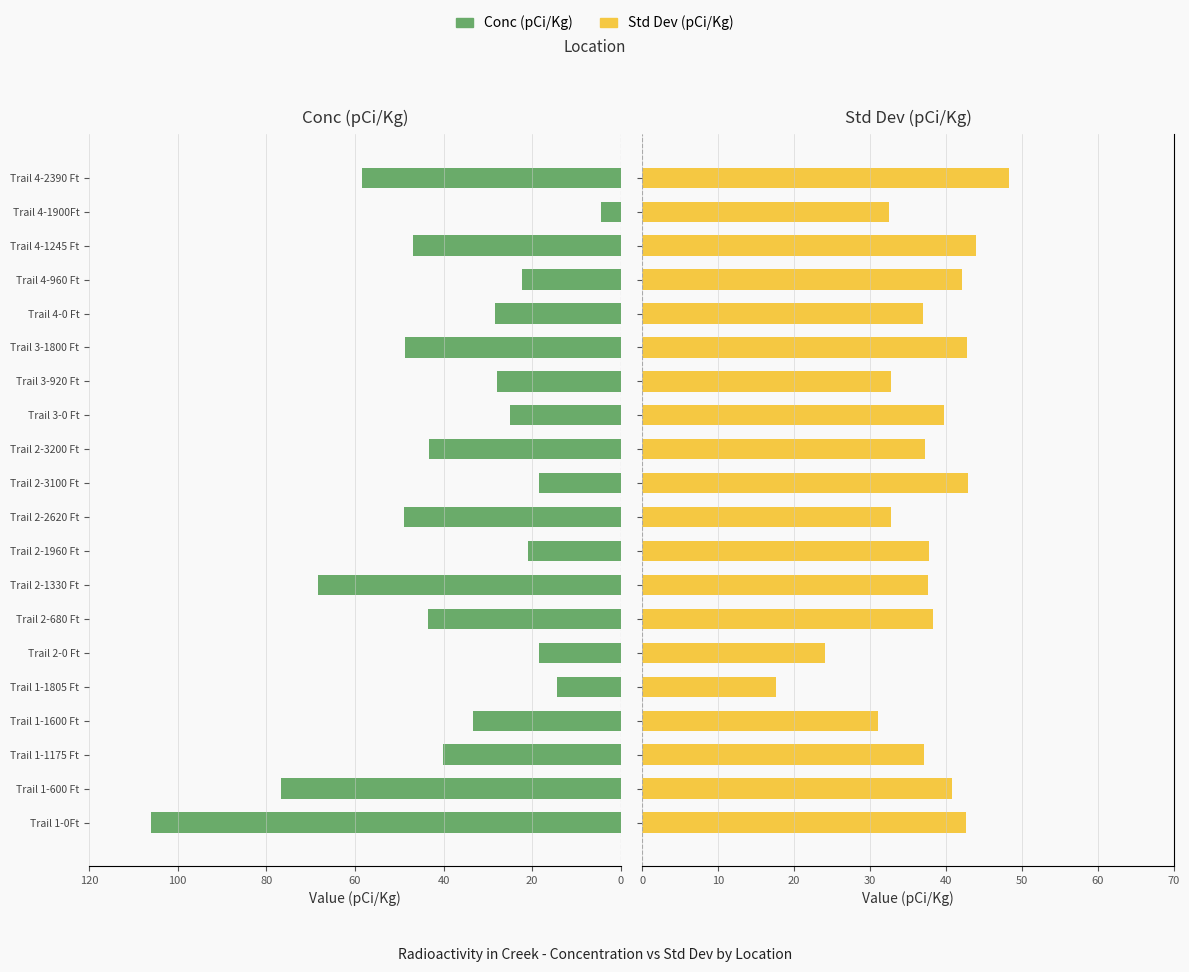

Read the Conc (pCi/Kg) value at Trail 4-1900Ft.

4.4